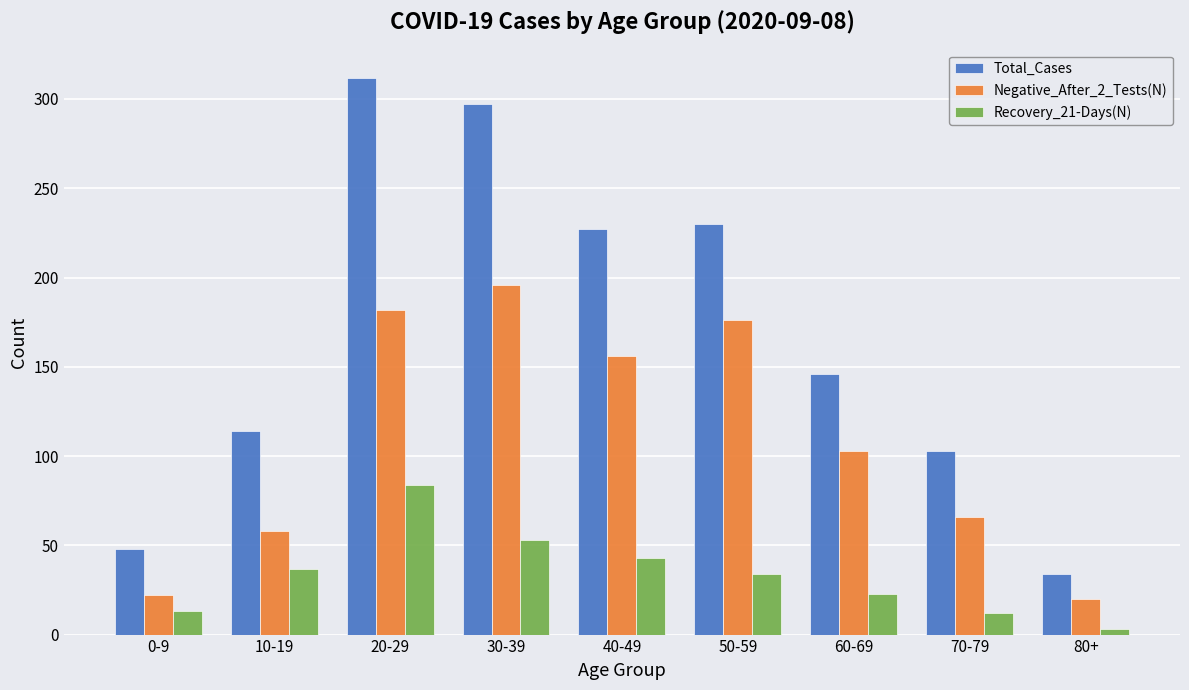

What is the difference between the maximum and minimum values in the Negative_After_2_Tests(N) series?

176